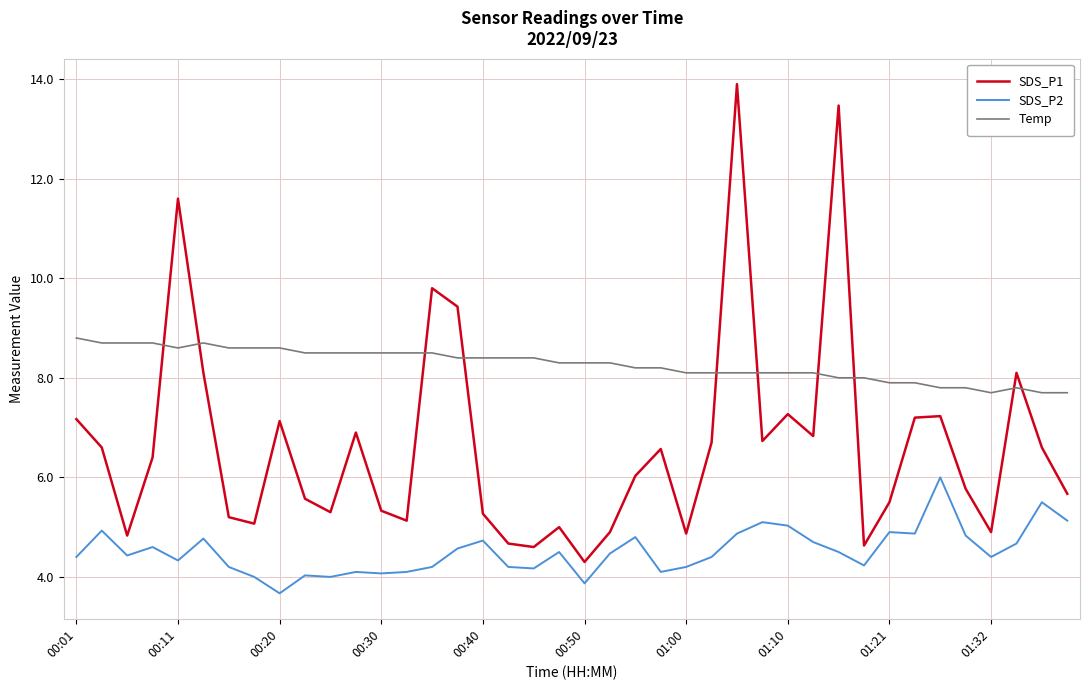

How many lines are shown in the chart?

3